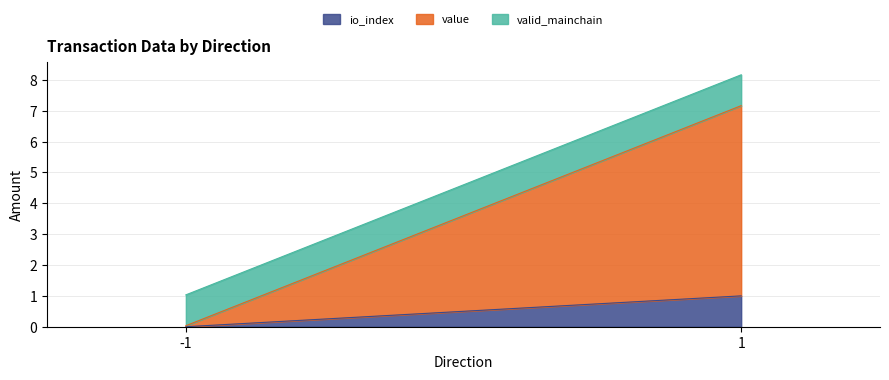

Where is valid_mainchain nearest to the value 1?

-1